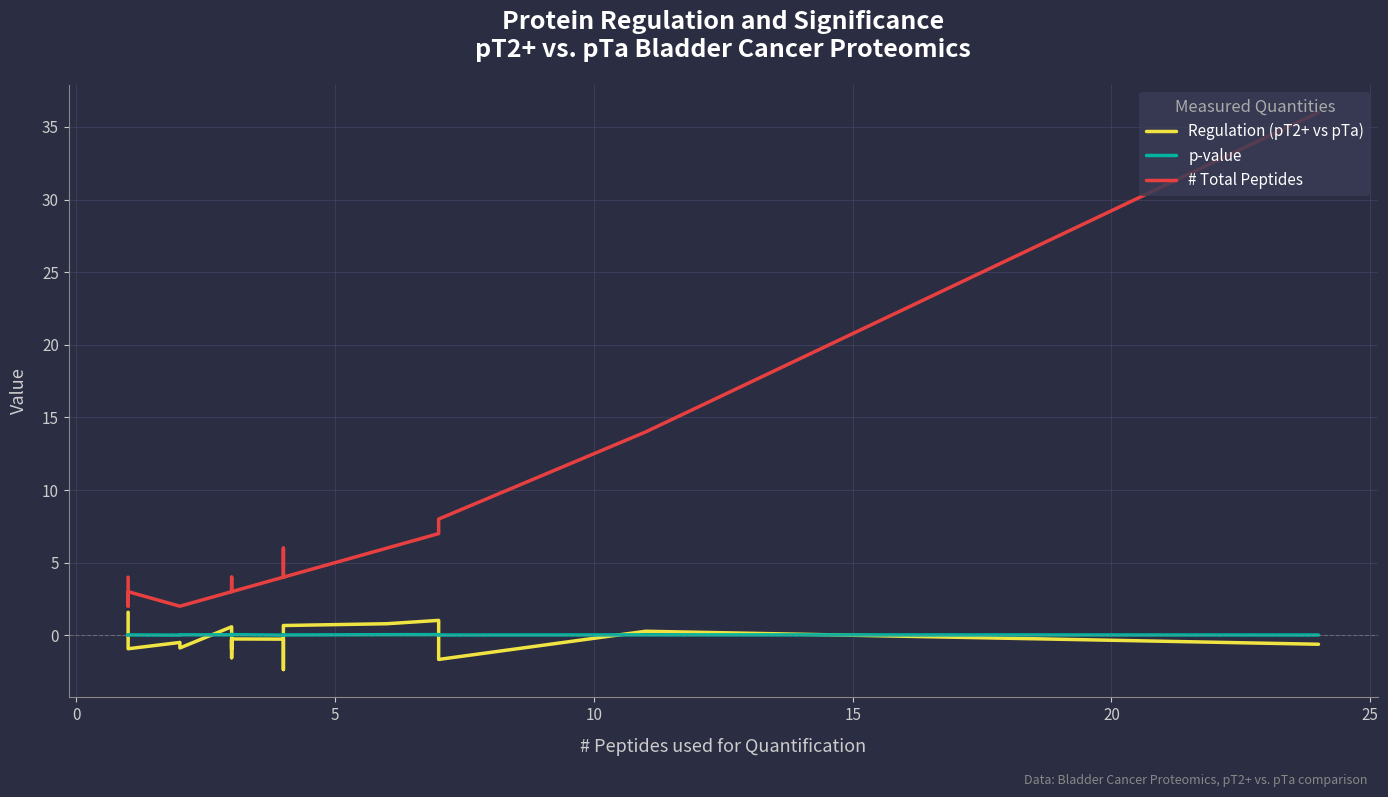

How many lines are shown in the chart?

3